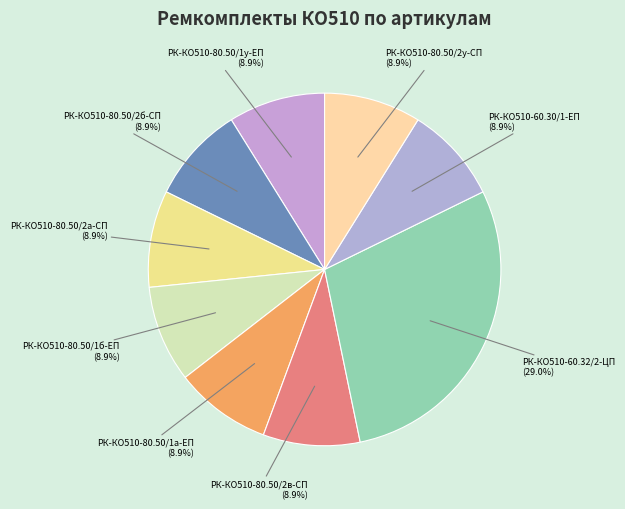

To the nearest percent, what is the difference between the largest and smallest slice percentages?

20%